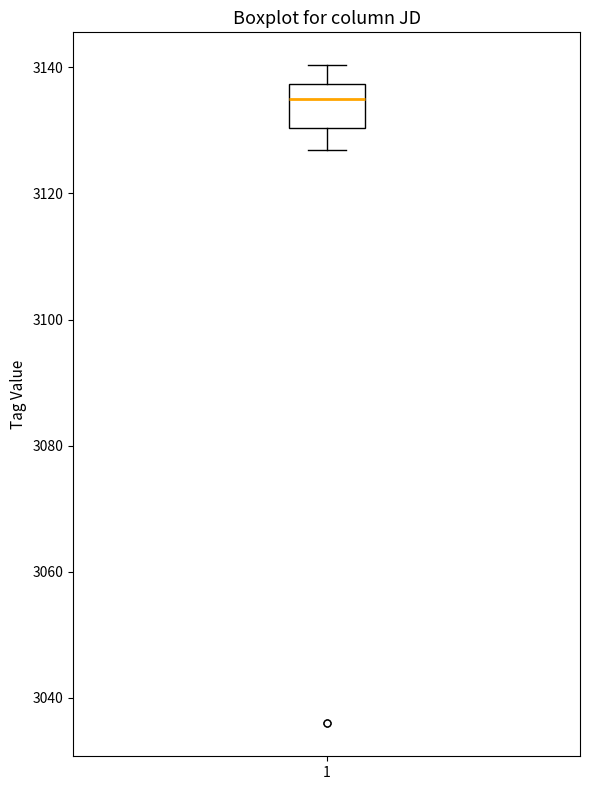

Read this box plot against the y-axis: the position of the median line, the range covered by the box, and the ends of both whiskers. The values are not printed on the chart, so give them approximately, as read against the axis.

median 3136, box 3130 to 3138, whiskers 3126 to 3140